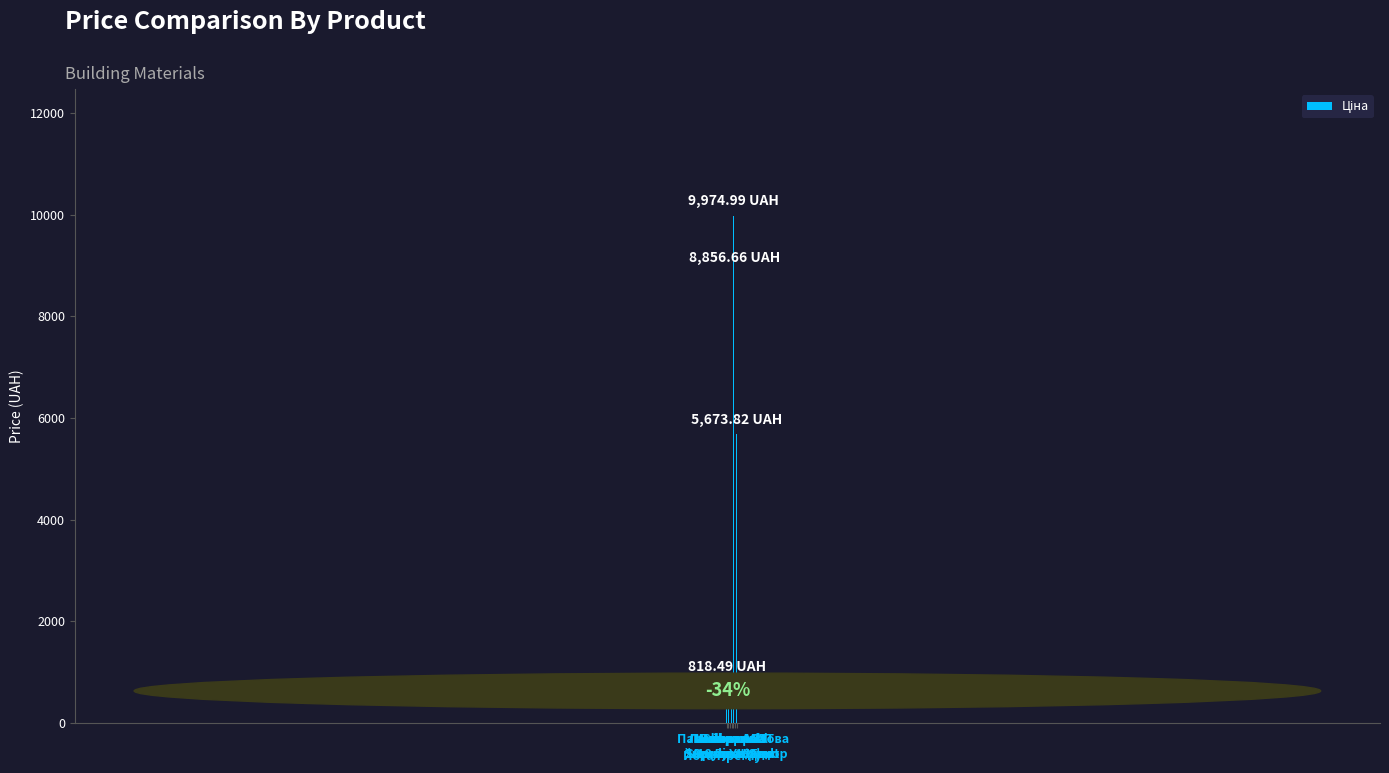

What is the difference between the maximum and minimum values?

9558.4